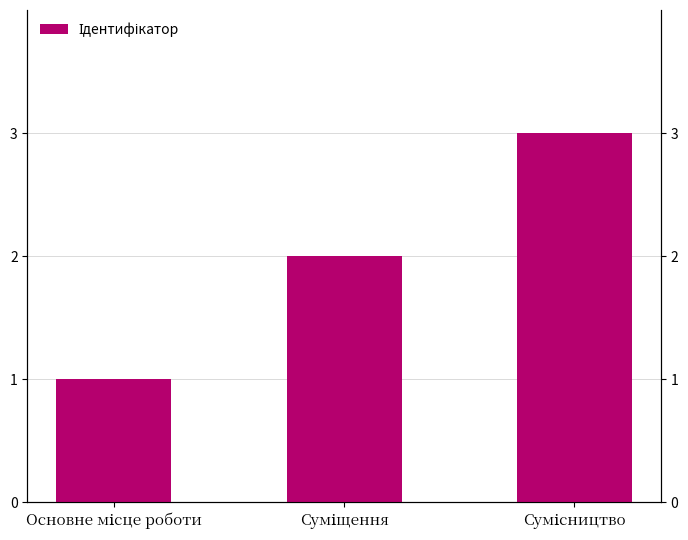

Between Суміщення and Основне місце роботи, which is larger?

Суміщення